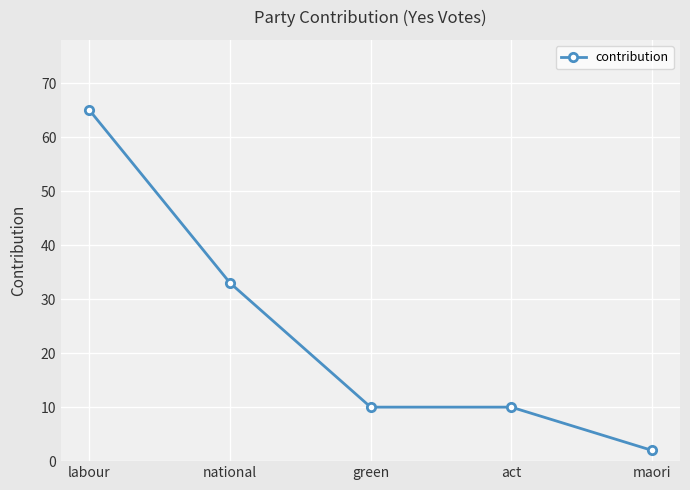

What is the maximum value shown in the chart?

65